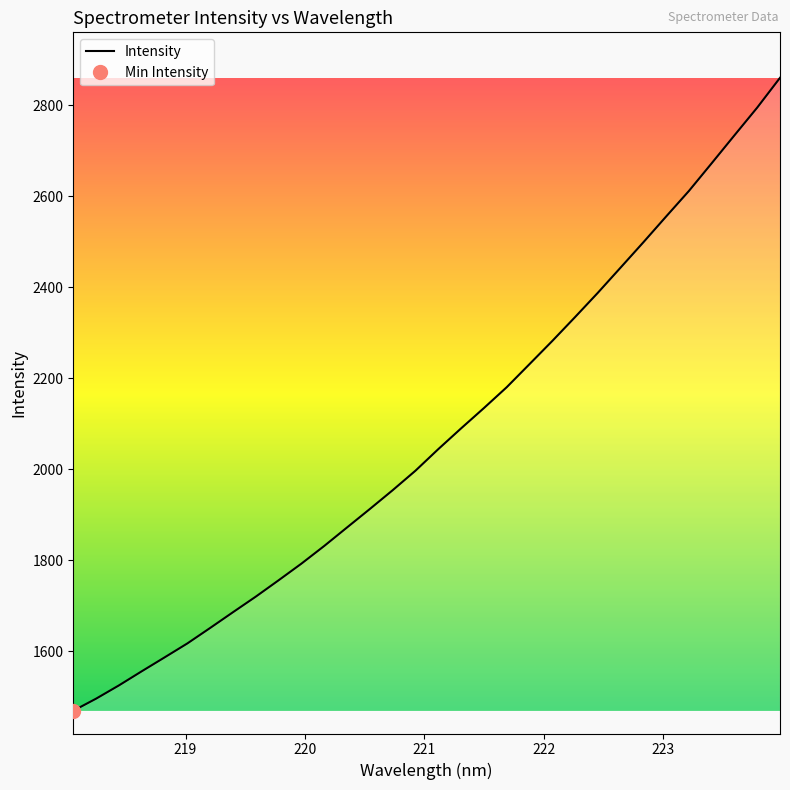

What is the minimum value for Intensity?

1468.9